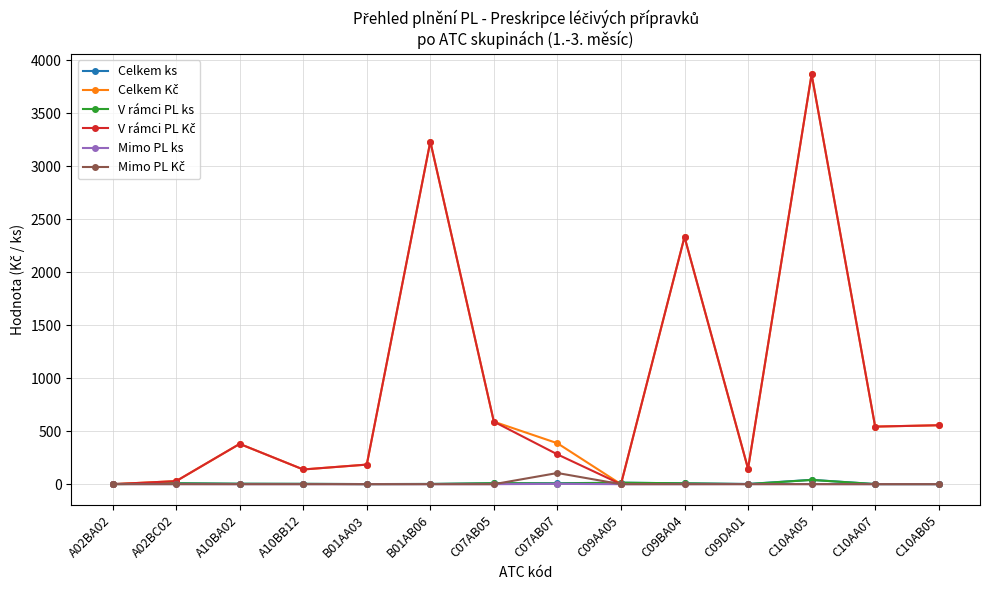

What is the label of the 13th point from the left?

C10AA07